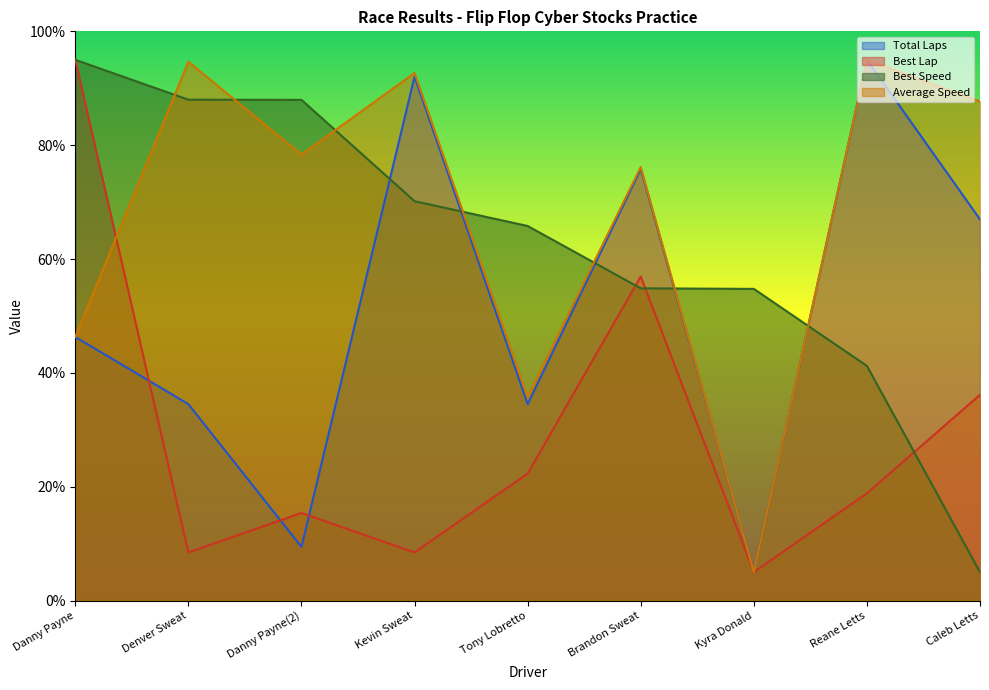

At which label does Total Laps first exceed 46?

Danny Payne